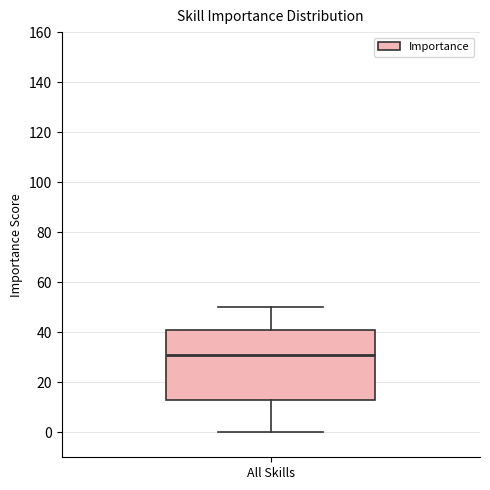

Where does the upper whisker of the box for All Skills end on the y-axis? The values are not printed on the chart, so give them approximately, as read against the axis.

50